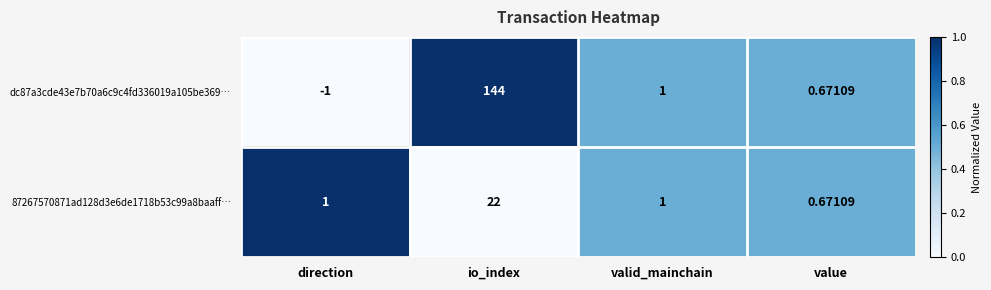

Rank the categories by dc87a3cde43e7b70a6c9c4fd336019a105be369… value from lowest to highest.

direction, value, valid_mainchain, io_index